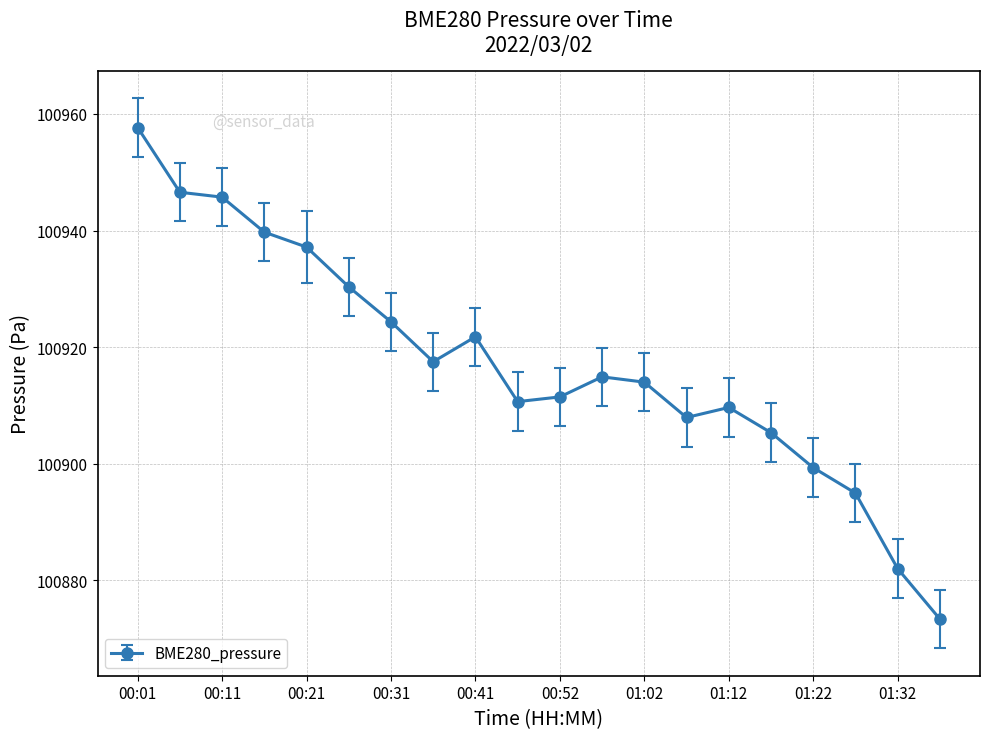

What is the value of the 12th point from the left?

100914.9